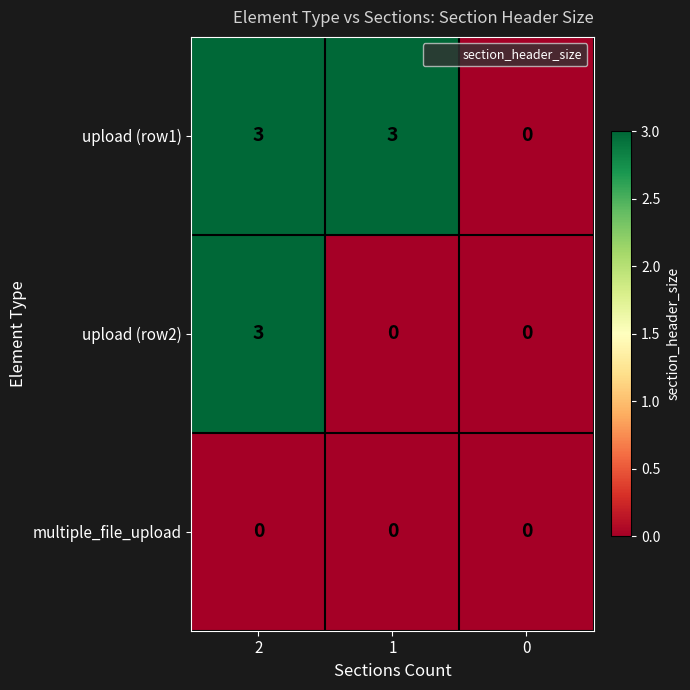

Count the upload (row2) values in the range 0 to 3.

3